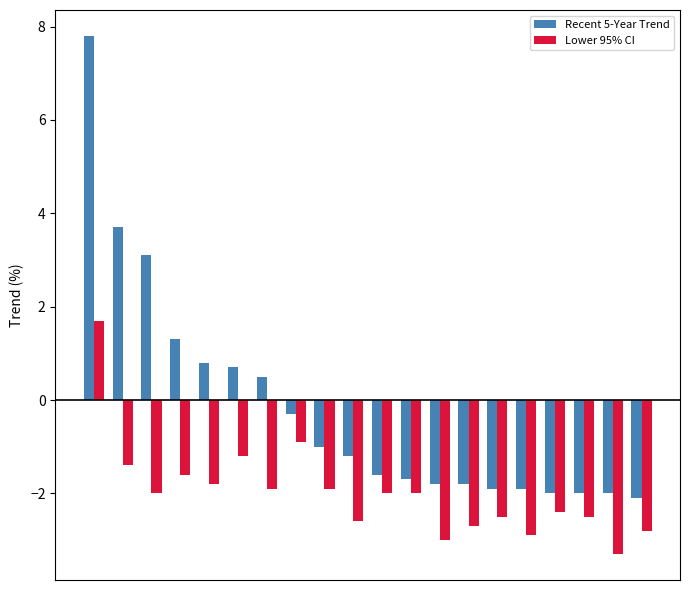

List the series in order of their overall mean, lowest first.

Lower 95% CI, Recent 5-Year Trend